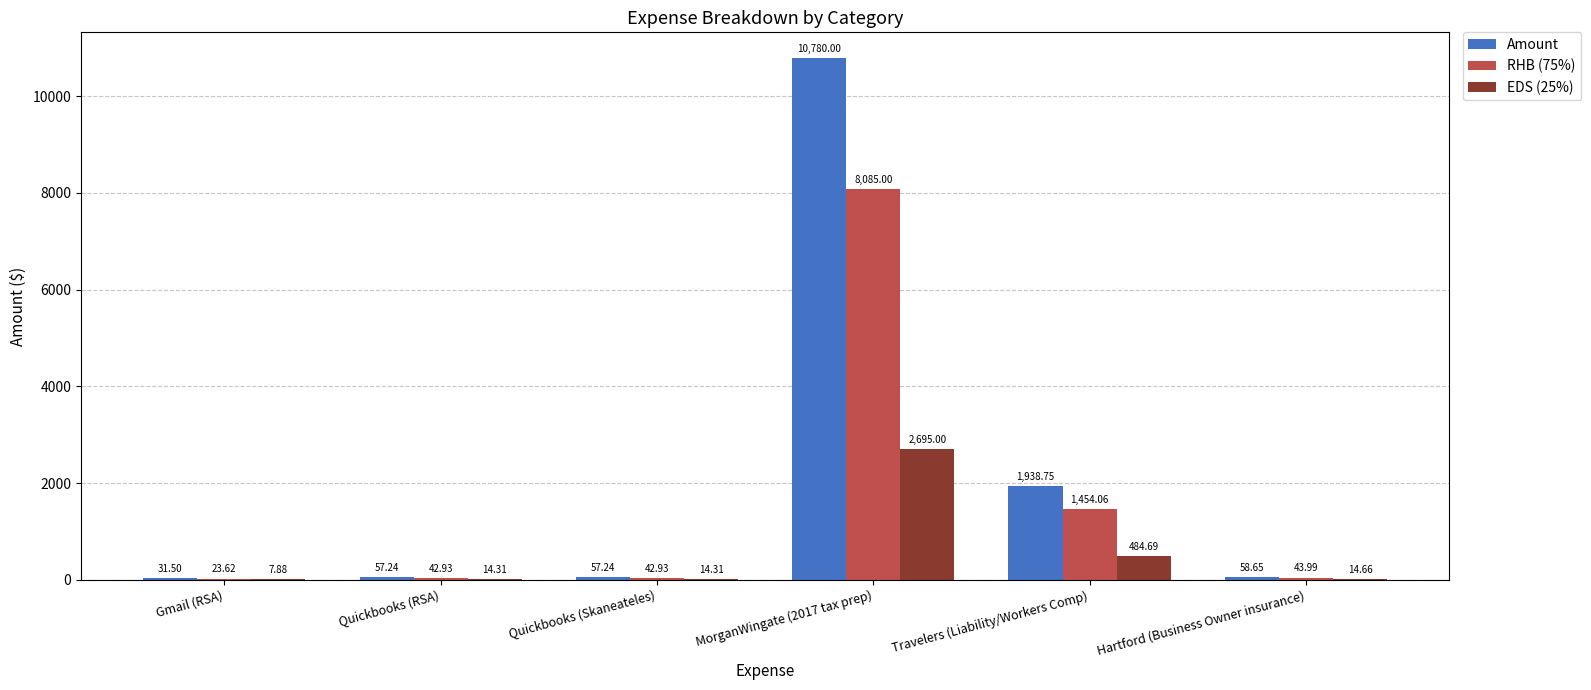

What is the sum of the EDS (25%) values at MorganWingate (2017 tax prep) and Travelers (Liability/Workers Comp)?

3179.7